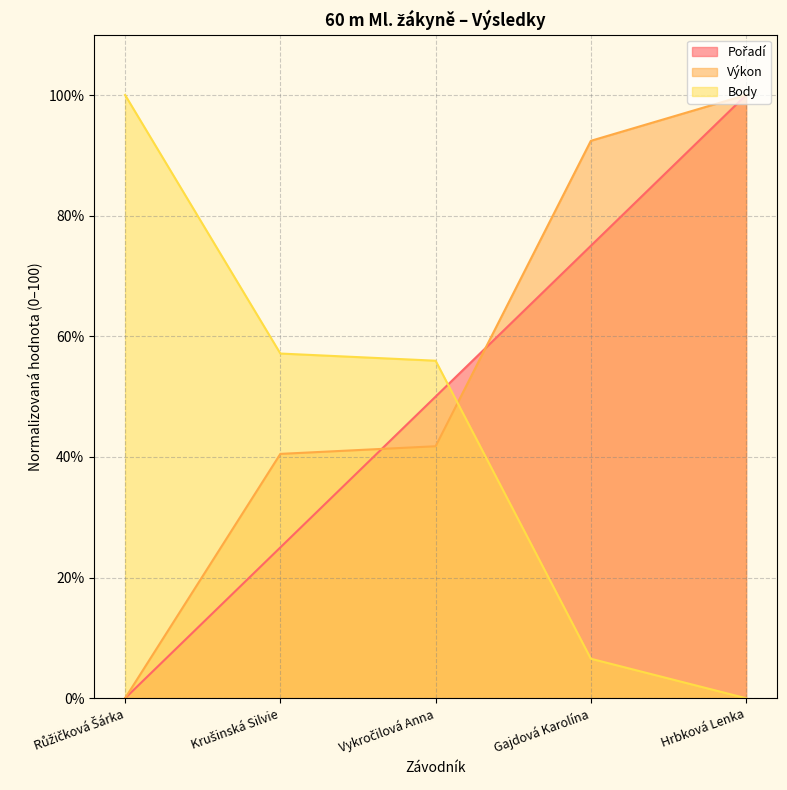

Which series has the widest spread of values?

Body